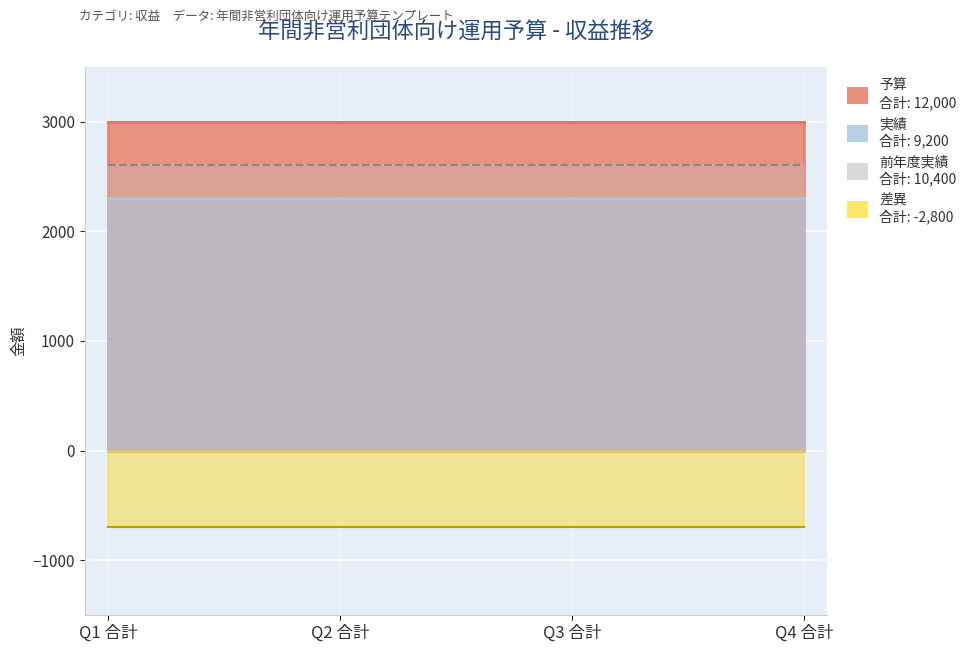

What is the minimum value shown in the chart?

-700